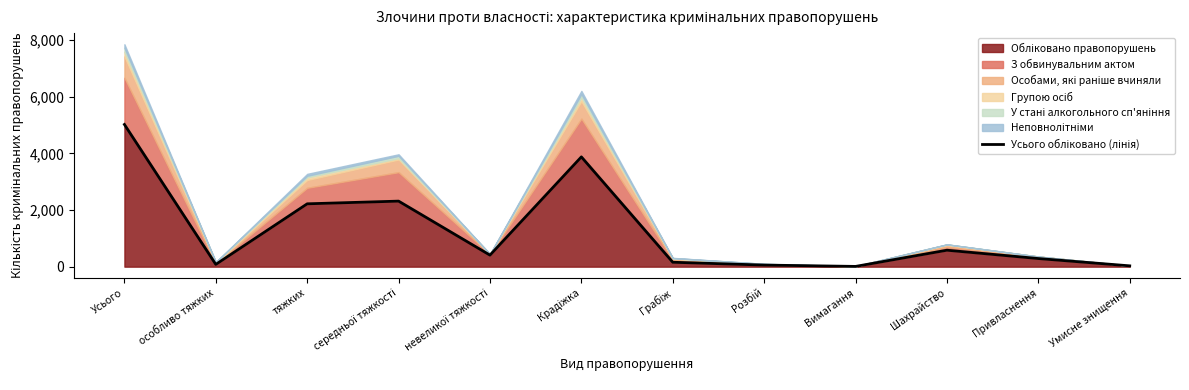

Where is the first local maximum?

середньої тяжкості